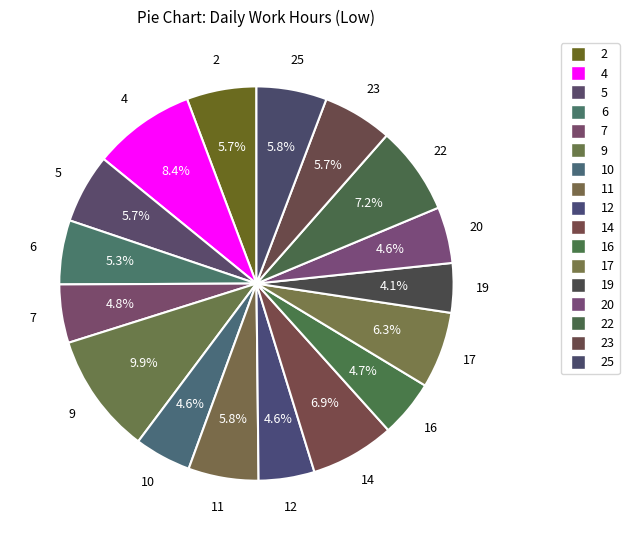

Approximately how many times larger is the value at 9 compared to 4?

1.2